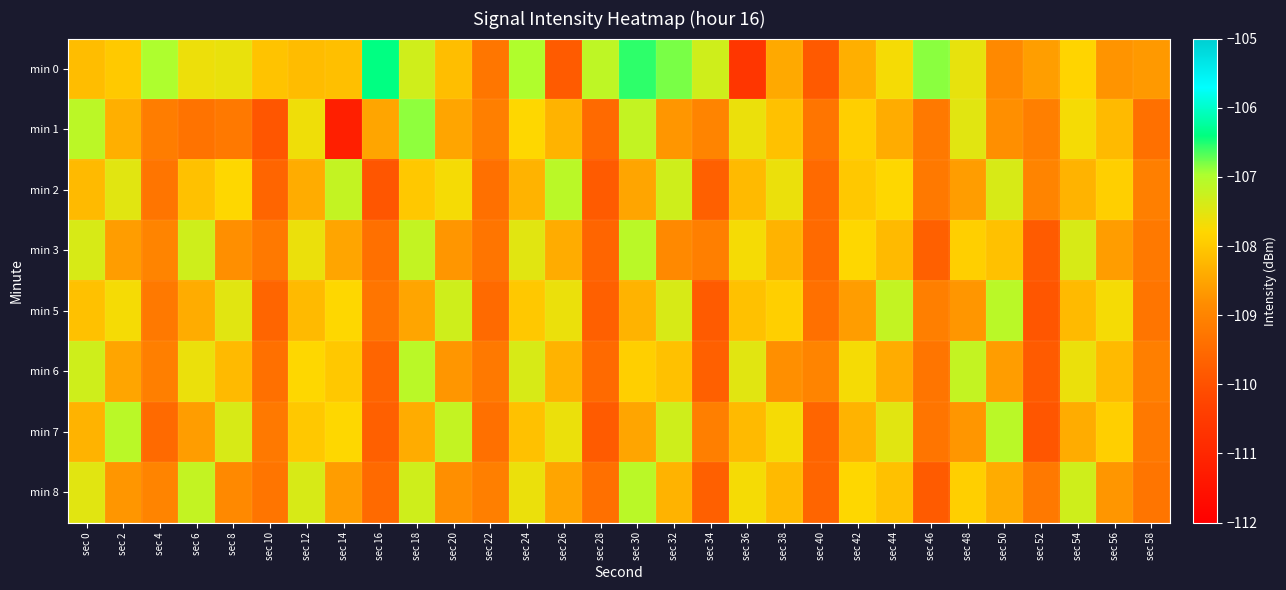

Reading right to left, transcribe all the data shown in this chart.

min 0: sec 58=-108.7	sec 56=-108.7	sec 54=-107.8	sec 52=-108.6	sec 50=-108.9	sec 48=-107.6	sec 46=-106.9	sec 44=-107.7	sec 42=-108.4	sec 40=-109.8	sec 38=-108.4	sec 36=-110.6	sec 34=-107.3	sec 32=-106.8	sec 30=-106.6	sec 28=-107.1	sec 26=-109.8	sec 24=-107.0	sec 22=-109.3	sec 20=-108.1	sec 18=-107.3	sec 16=-106.4	sec 14=-108.1	sec 12=-108.2	sec 10=-108.1	sec 8=-107.6	sec 6=-107.6	sec 4=-107.0	sec 2=-108.0	sec 0=-108.2
min 1: sec 58=-109.4	sec 56=-108.2	sec 54=-107.7	sec 52=-109.1	sec 50=-108.8	sec 48=-107.5	sec 46=-109.2	sec 44=-108.4	sec 42=-107.9	sec 40=-109.3	sec 38=-108.1	sec 36=-107.6	sec 34=-109.0	sec 32=-108.7	sec 30=-107.2	sec 28=-109.5	sec 26=-108.3	sec 24=-107.8	sec 22=-109.1	sec 20=-108.5	sec 18=-106.9	sec 16=-108.5	sec 14=-111.2	sec 12=-107.6	sec 10=-109.9	sec 8=-109.2	sec 6=-109.3	sec 4=-109.1	sec 2=-108.4	sec 0=-107.1
min 2: sec 58=-109.1	sec 56=-107.9	sec 54=-108.3	sec 52=-109.0	sec 50=-107.4	sec 48=-108.6	sec 46=-109.2	sec 44=-107.8	sec 42=-108.0	sec 40=-109.5	sec 38=-107.6	sec 36=-108.2	sec 34=-109.7	sec 32=-107.3	sec 30=-108.5	sec 28=-109.8	sec 26=-107.1	sec 24=-108.3	sec 22=-109.4	sec 20=-107.7	sec 18=-108.0	sec 16=-109.9	sec 14=-107.2	sec 12=-108.4	sec 10=-109.6	sec 8=-107.8	sec 6=-108.1	sec 4=-109.3	sec 2=-107.5	sec 0=-108.2
min 3: sec 58=-109.2	sec 56=-108.6	sec 54=-107.4	sec 52=-109.8	sec 50=-108.1	sec 48=-107.9	sec 46=-109.7	sec 44=-108.2	sec 42=-107.8	sec 40=-109.5	sec 38=-108.3	sec 36=-107.7	sec 34=-109.1	sec 32=-108.9	sec 30=-107.1	sec 28=-109.6	sec 26=-108.4	sec 24=-107.5	sec 22=-109.3	sec 20=-108.7	sec 18=-107.2	sec 16=-109.4	sec 14=-108.5	sec 12=-107.6	sec 10=-109.2	sec 8=-108.8	sec 6=-107.3	sec 4=-109.0	sec 2=-108.6	sec 0=-107.4
min 5: sec 58=-109.3	sec 56=-107.7	sec 54=-108.2	sec 52=-109.9	sec 50=-107.1	sec 48=-108.7	sec 46=-109.1	sec 44=-107.2	sec 42=-108.6	sec 40=-109.4	sec 38=-107.9	sec 36=-108.1	sec 34=-109.8	sec 32=-107.4	sec 30=-108.3	sec 28=-109.7	sec 26=-107.6	sec 24=-108.0	sec 22=-109.5	sec 20=-107.3	sec 18=-108.5	sec 16=-109.3	sec 14=-107.8	sec 12=-108.2	sec 10=-109.6	sec 8=-107.5	sec 6=-108.4	sec 4=-109.2	sec 2=-107.7	sec 0=-108.1
min 6: sec 58=-109.1	sec 56=-108.2	sec 54=-107.6	sec 52=-109.8	sec 50=-108.6	sec 48=-107.2	sec 46=-109.3	sec 44=-108.4	sec 42=-107.7	sec 40=-109.0	sec 38=-108.8	sec 36=-107.5	sec 34=-109.7	sec 32=-108.1	sec 30=-107.9	sec 28=-109.5	sec 26=-108.3	sec 24=-107.4	sec 22=-109.2	sec 20=-108.7	sec 18=-107.1	sec 16=-109.6	sec 14=-108.0	sec 12=-107.8	sec 10=-109.4	sec 8=-108.2	sec 6=-107.6	sec 4=-109.1	sec 2=-108.5	sec 0=-107.3
min 7: sec 58=-109.2	sec 56=-107.9	sec 54=-108.4	sec 52=-109.9	sec 50=-107.1	sec 48=-108.7	sec 46=-109.3	sec 44=-107.5	sec 42=-108.3	sec 40=-109.6	sec 38=-107.7	sec 36=-108.2	sec 34=-109.1	sec 32=-107.3	sec 30=-108.5	sec 28=-109.8	sec 26=-107.6	sec 24=-108.1	sec 22=-109.4	sec 20=-107.2	sec 18=-108.4	sec 16=-109.7	sec 14=-107.8	sec 12=-108.0	sec 10=-109.2	sec 8=-107.4	sec 6=-108.6	sec 4=-109.5	sec 2=-107.1	sec 0=-108.3
min 8: sec 58=-109.3	sec 56=-108.7	sec 54=-107.3	sec 52=-109.2	sec 50=-108.4	sec 48=-107.9	sec 46=-109.8	sec 44=-108.1	sec 42=-107.8	sec 40=-109.6	sec 38=-108.2	sec 36=-107.7	sec 34=-109.7	sec 32=-108.3	sec 30=-107.1	sec 28=-109.4	sec 26=-108.5	sec 24=-107.6	sec 22=-109.1	sec 20=-108.8	sec 18=-107.3	sec 16=-109.5	sec 14=-108.6	sec 12=-107.4	sec 10=-109.3	sec 8=-108.9	sec 6=-107.2	sec 4=-109.0	sec 2=-108.7	sec 0=-107.5